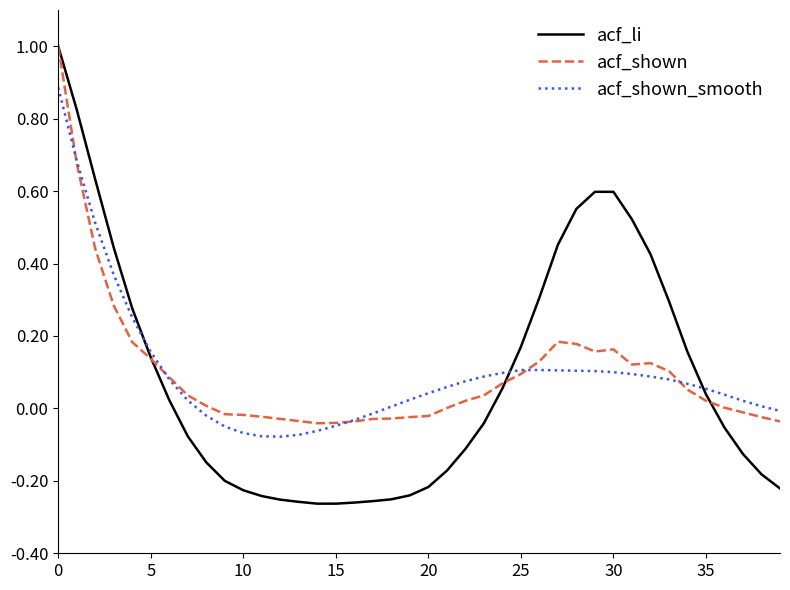

At which category does acf_shown reach its first local peak?

27